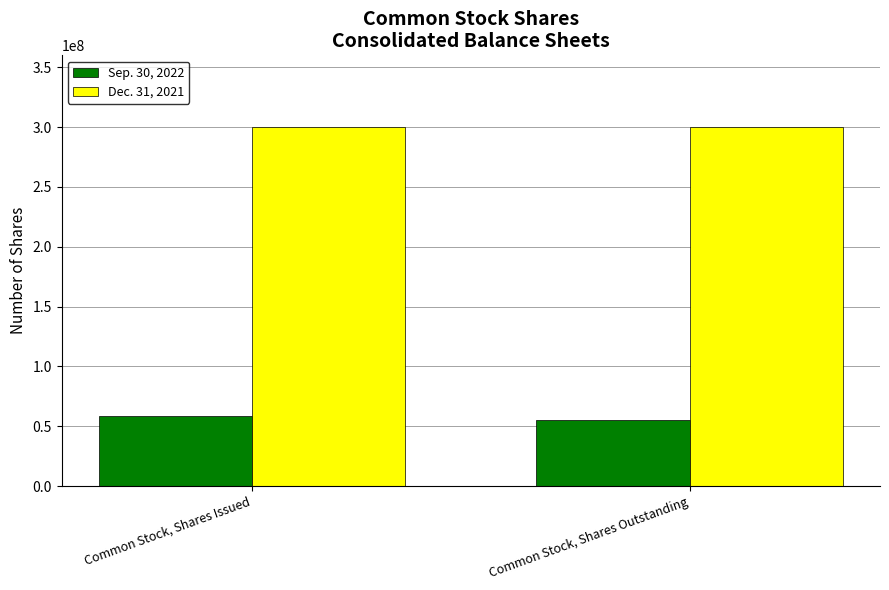

Count the Sep. 30, 2022 values in the range 55005523 to 58184655.

2